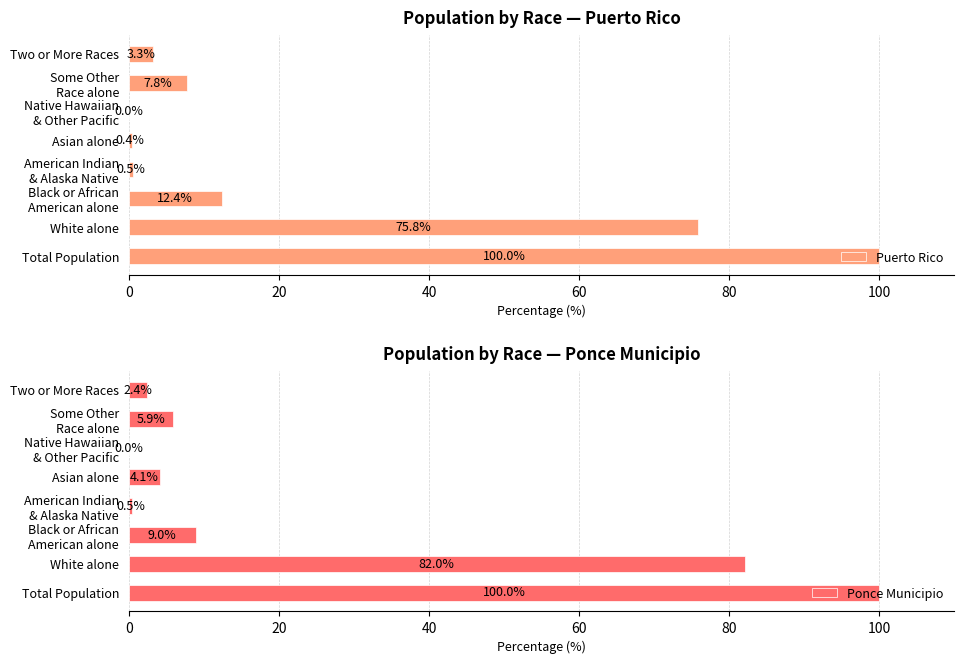

Reading left to right, list all the values displayed in this chart.

Puerto Rico: 100.0	75.8	12.4	0.5	0.4	0.0	7.8	3.3
Ponce Municipio: 100.0	82.0	9.0	0.5	4.1	0.0	5.9	2.4